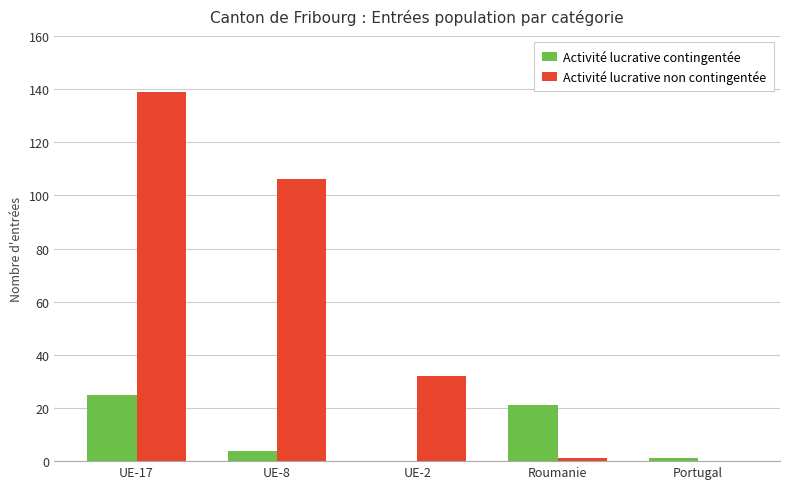

Reading left to right, what are all the values shown in this chart?

Activité lucrative contingentée: 25	4	0	21	1
Activité lucrative non contingentée: 139	106	32	1	0